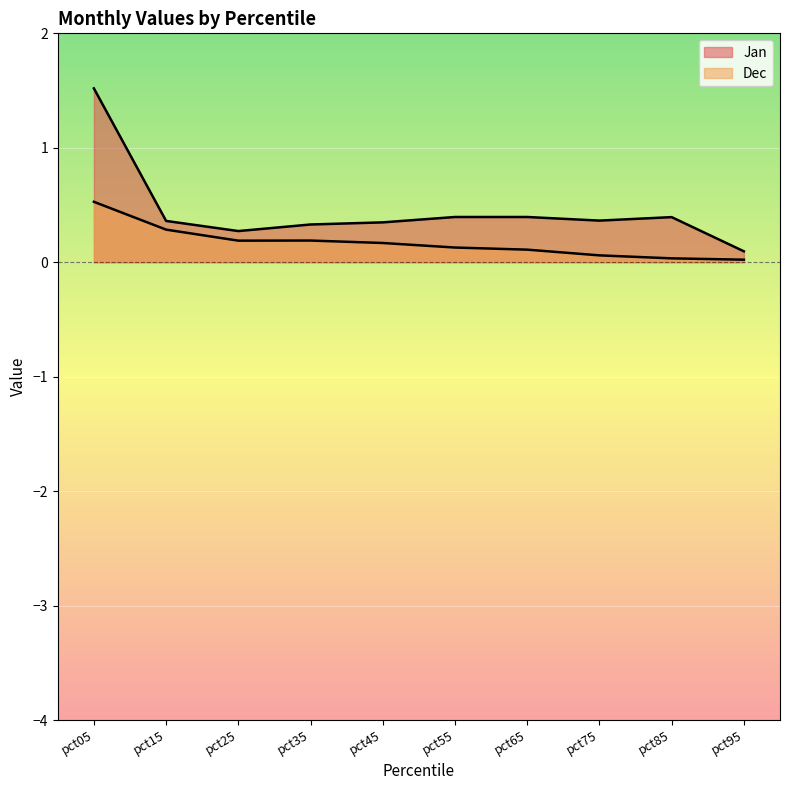

In Jan, how many points are higher than both neighbors (excluding endpoints)?

2